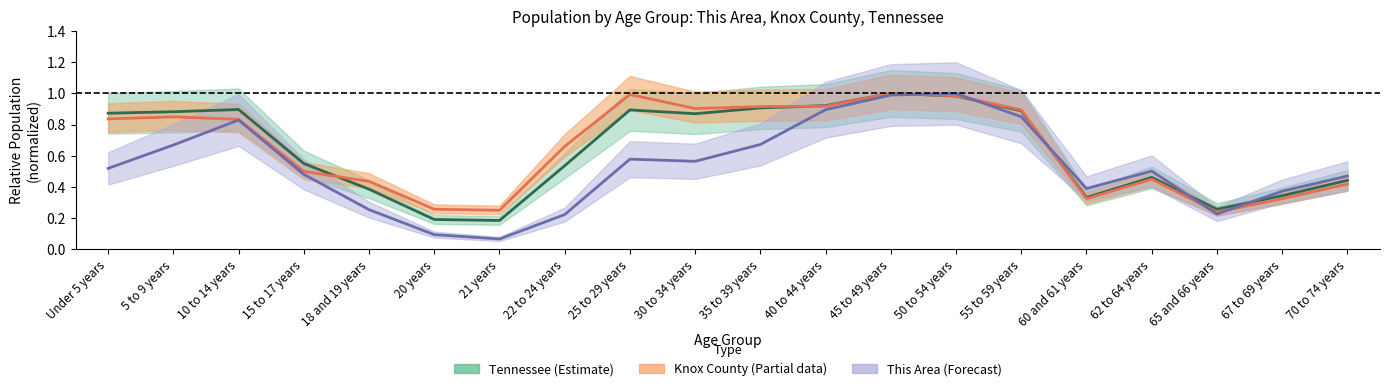

What is the maximum value for This Area?

1.0